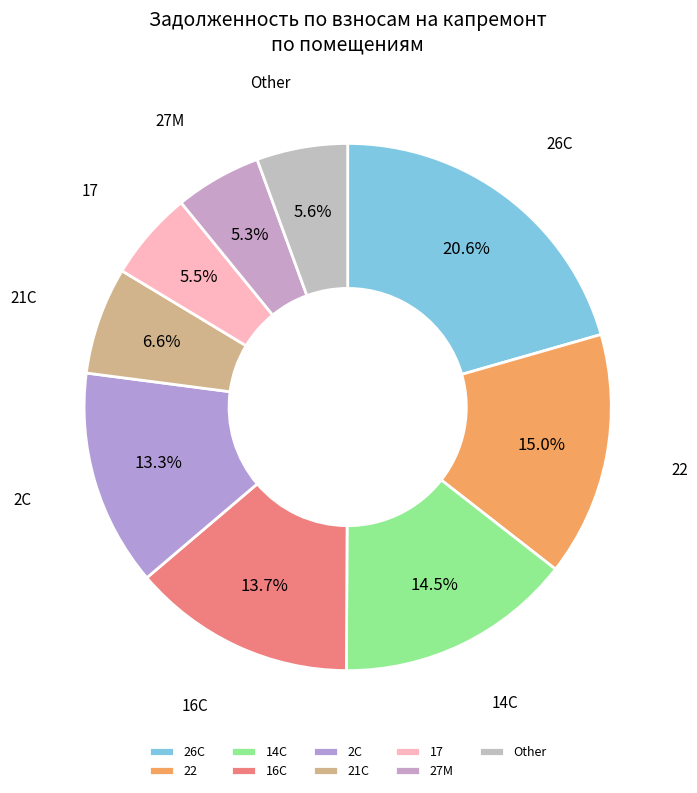

To the nearest percent, what is the average slice percentage?

11%